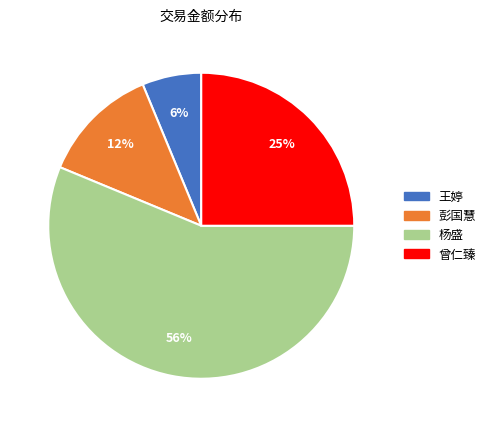

Between 杨盛 and 曾仁臻, which is larger?

杨盛